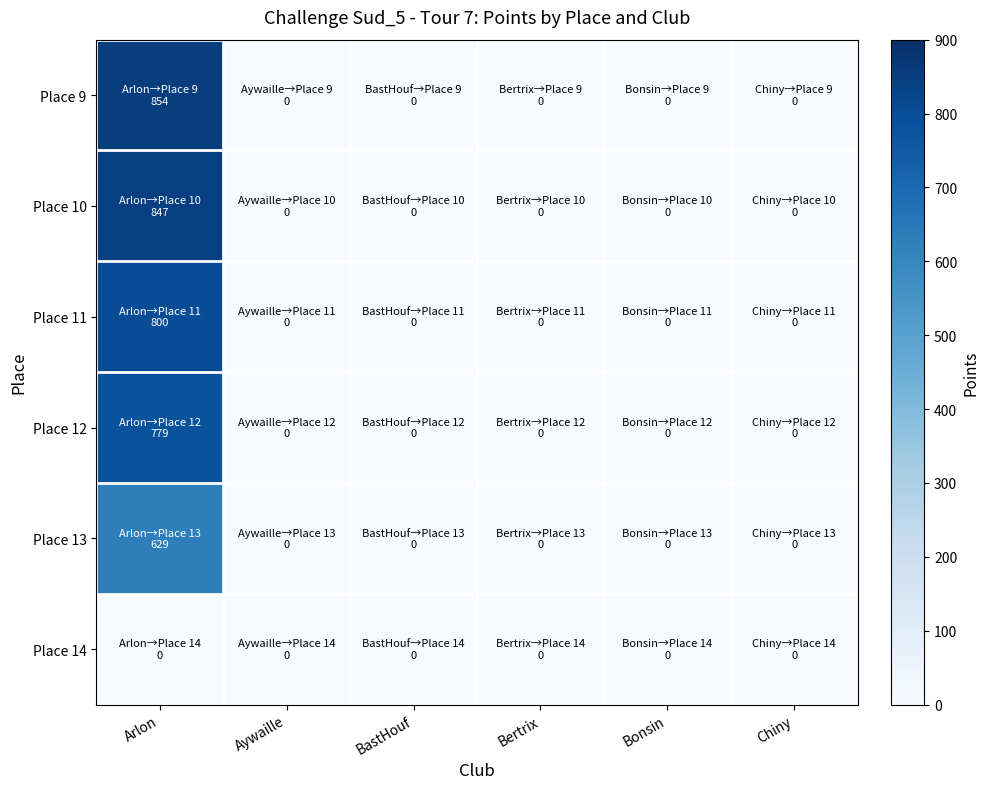

Which series has the widest spread of values?

Place 9